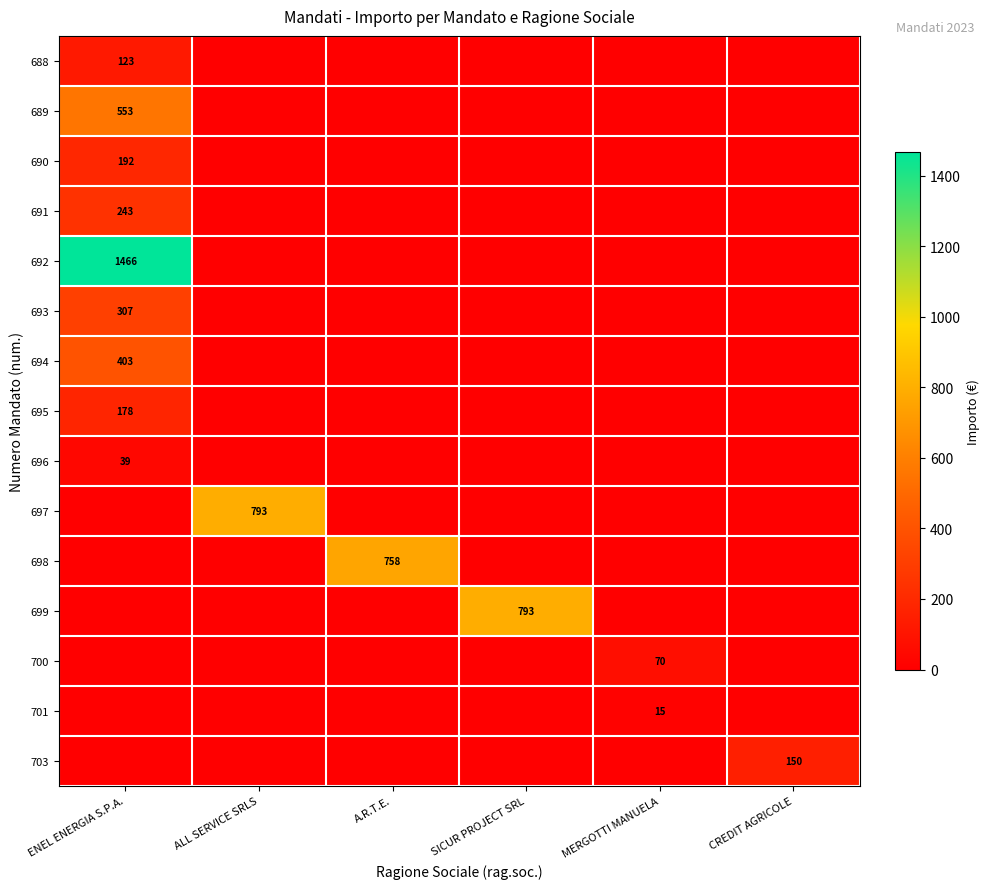

At how many categories does at least one series exceed 1429?

1